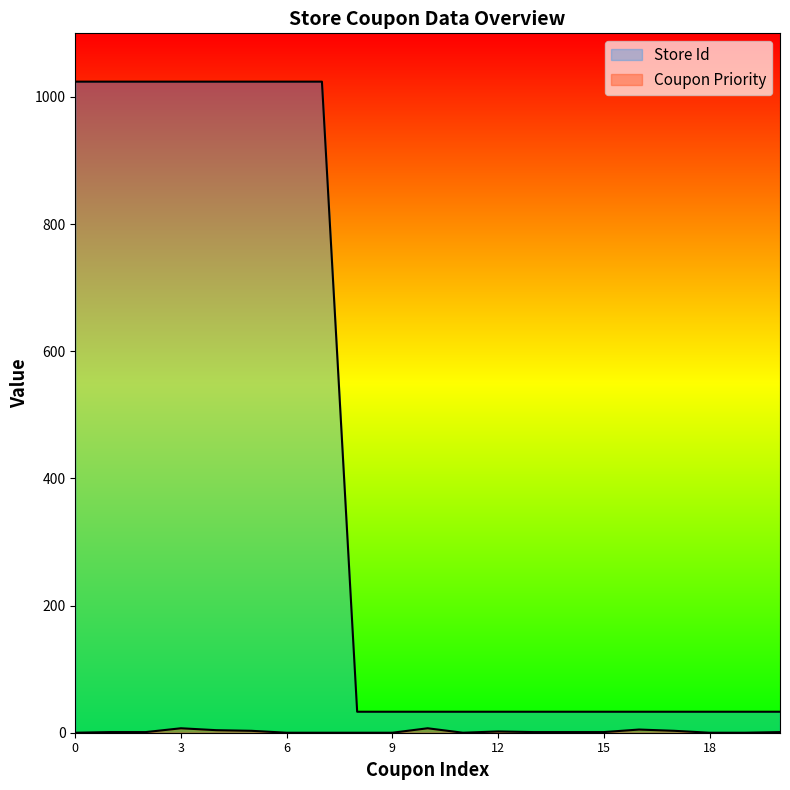

How many interior local valleys does the Coupon Priority series have?

1